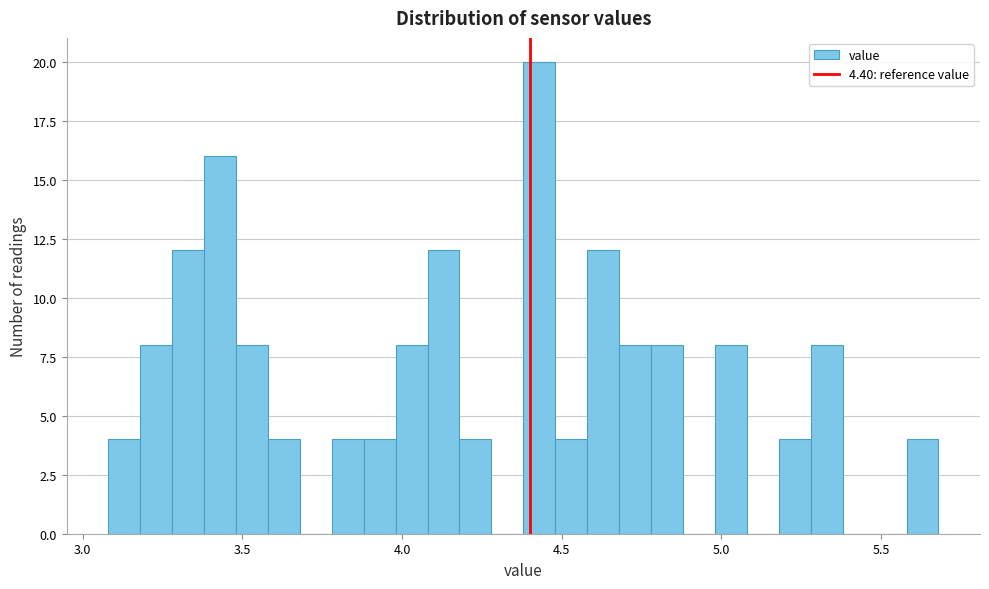

Read against the x-axis, roughly where is the centre of the tallest bar?

4.45